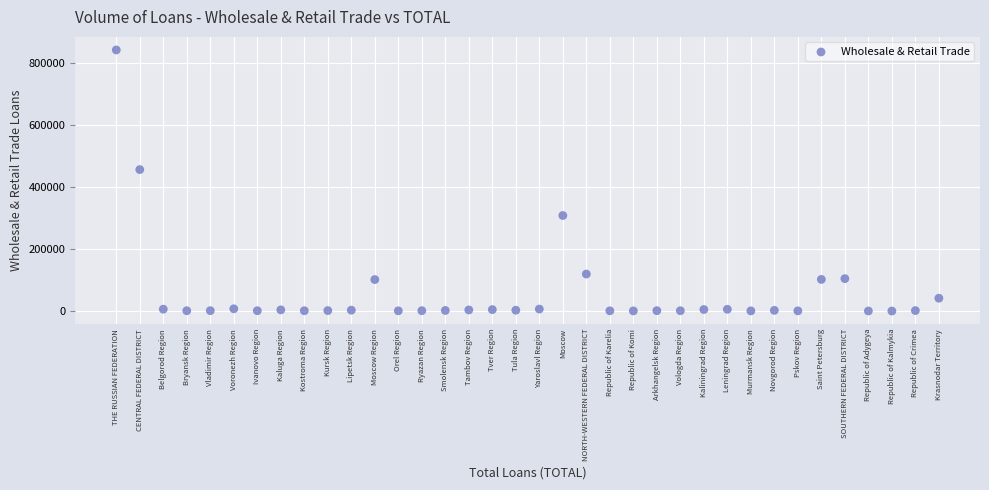

What Y value in the scatter plot is closest to 421694?

456915